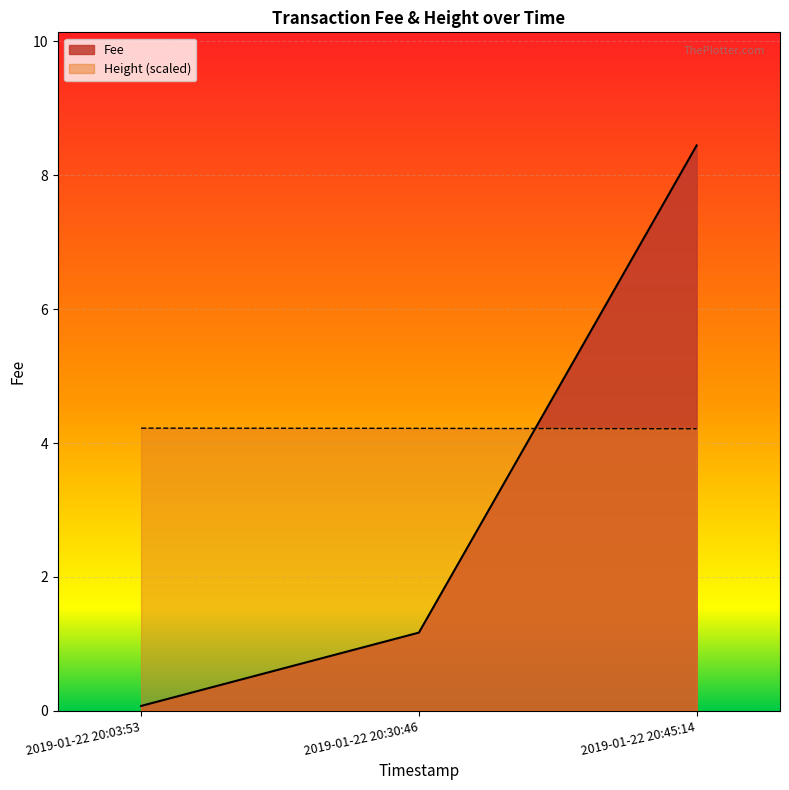

What is the minimum value for Height?

4.2